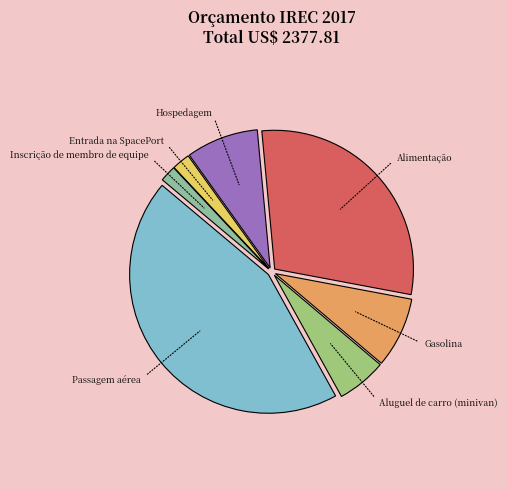

Which slice is the largest?

Passagem aérea